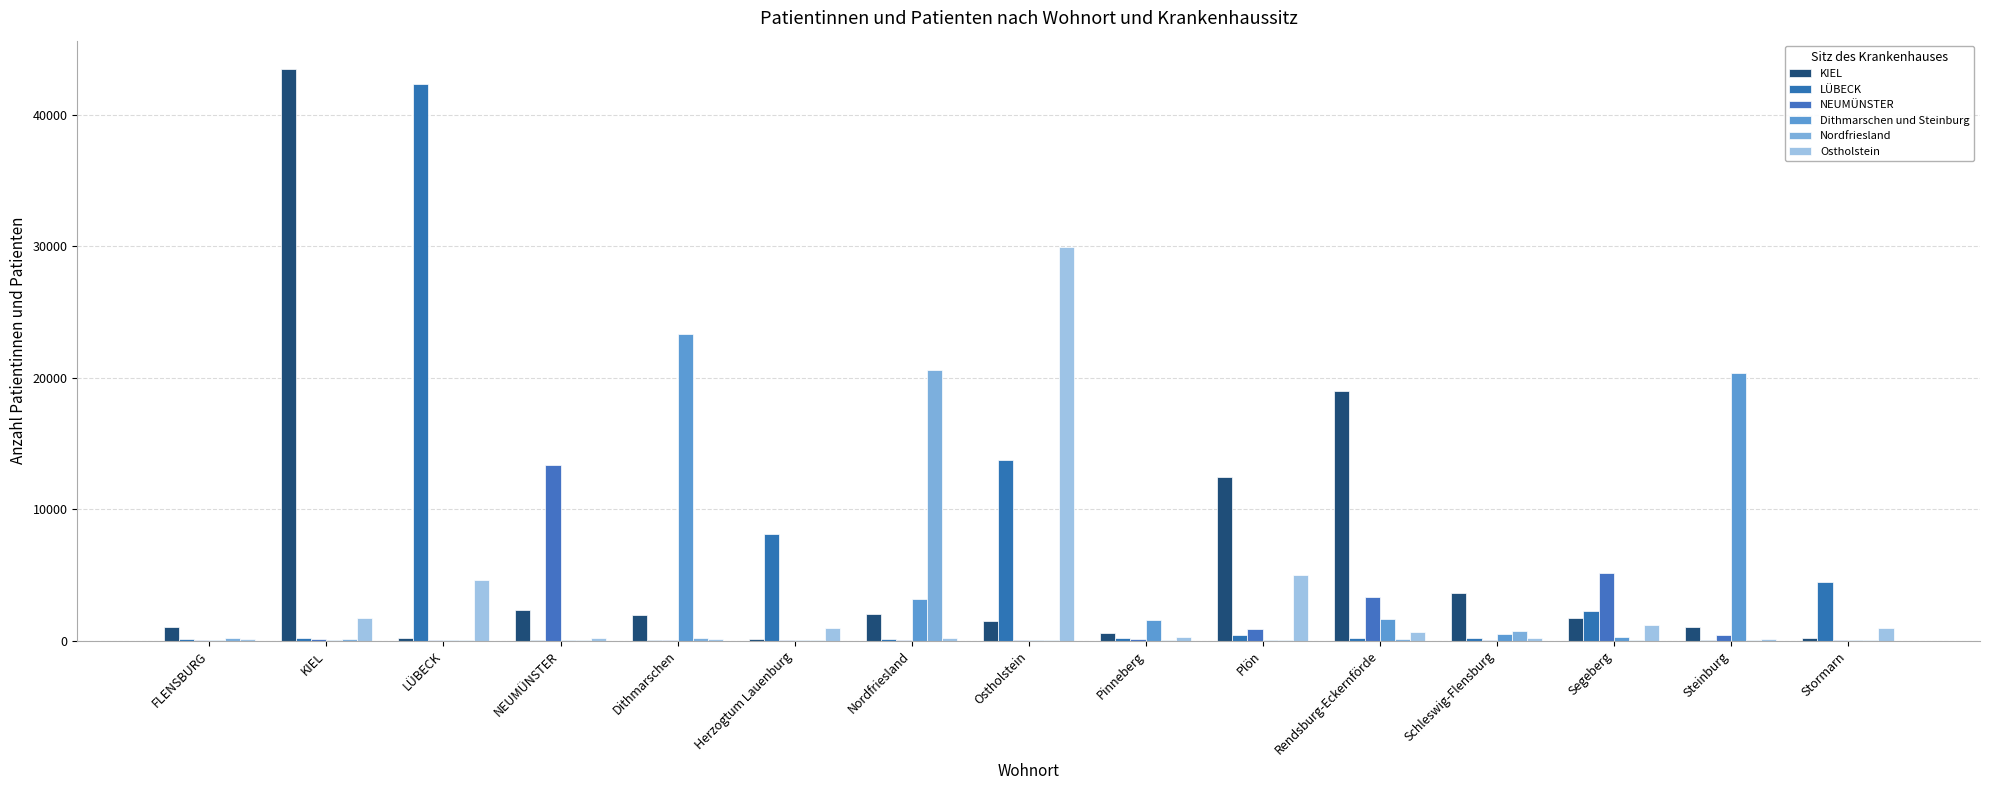

How many groups of bars are there?

15